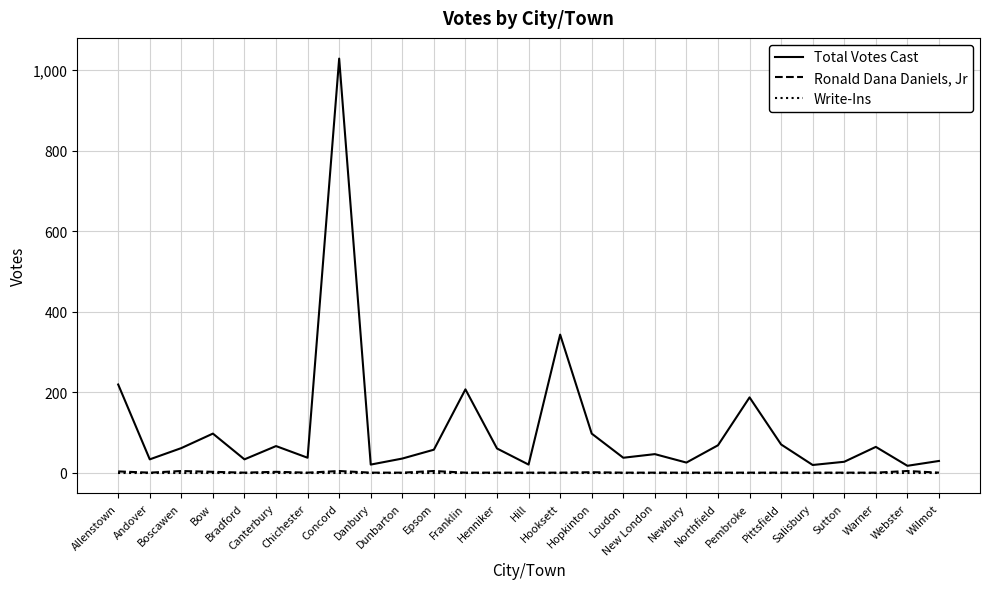

What is the spread (max minus min) of values at Pittsfield?

70